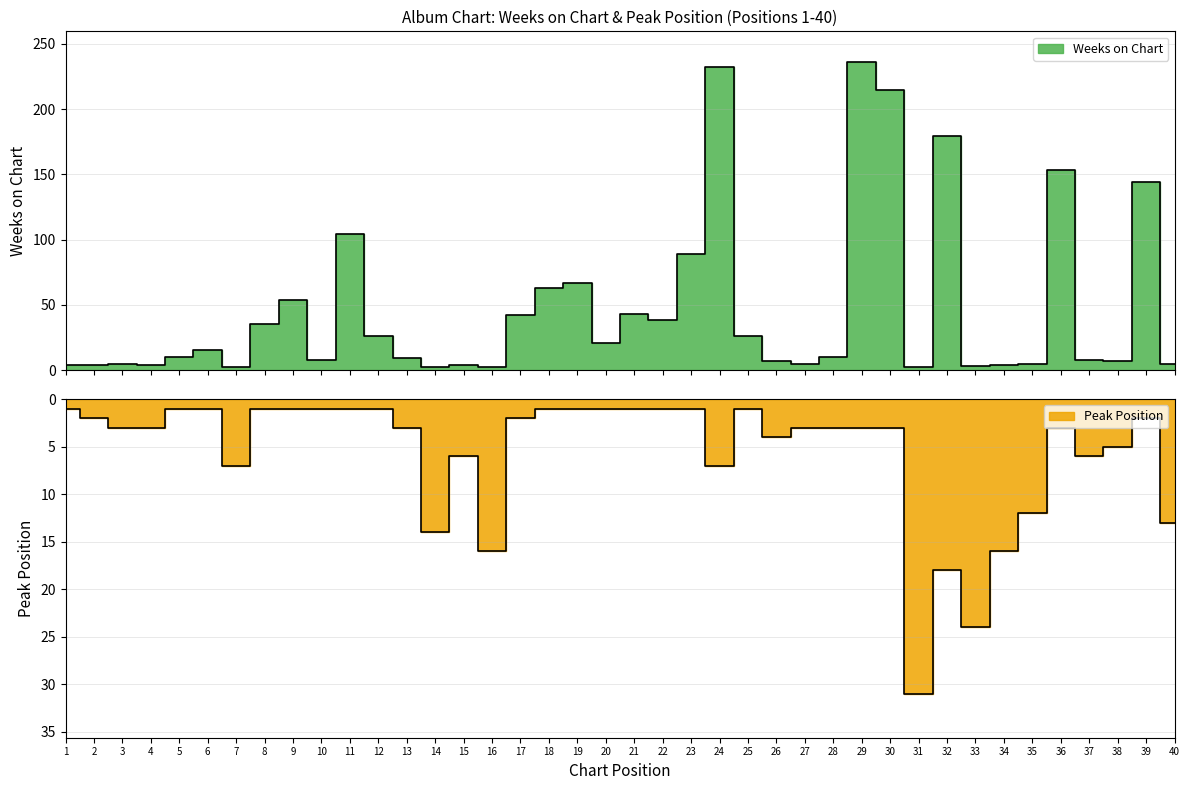

Rank the series by their average value, from highest to lowest.

Weeks on Chart, Peak Position